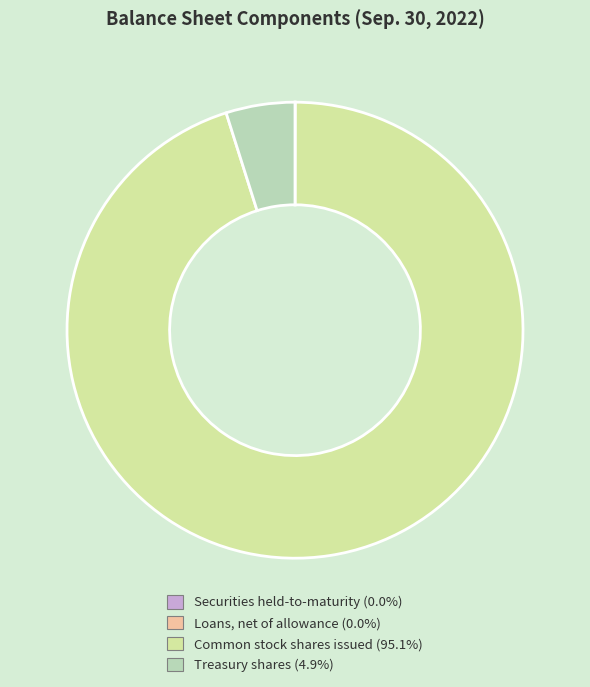

The Treasury shares slice represents 5% of the pie. True or false?

True